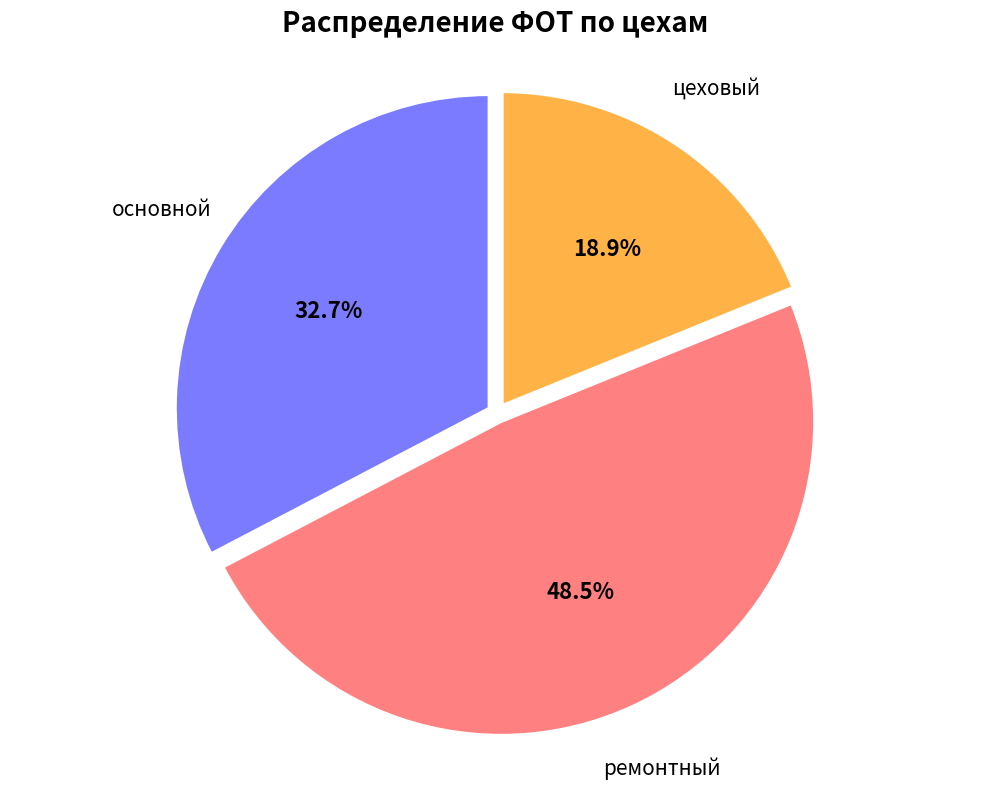

Does цеховый account for over 50% of the chart?

No